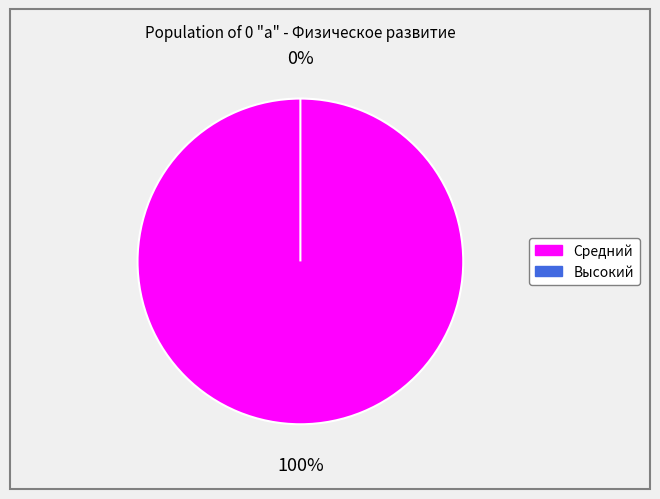

Does Средний account for over 50% of the chart?

Yes